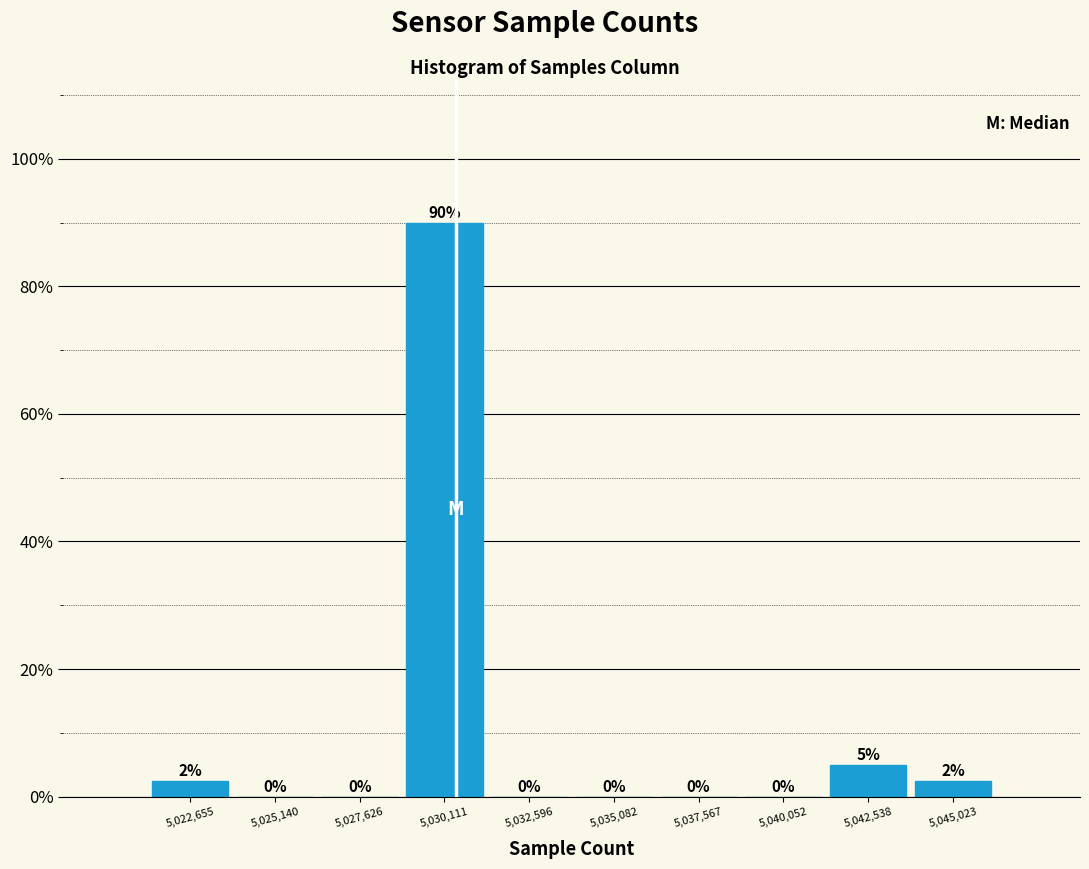

Over which range of the x-axis is the bar tallest?

5029000 to 5031500